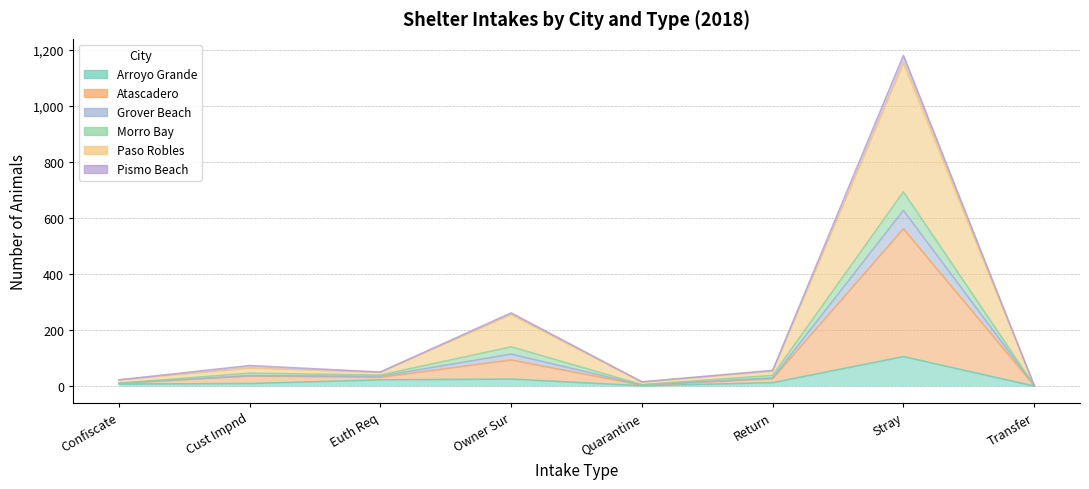

The Grover Beach series shows 2 at Return. True or false?

False